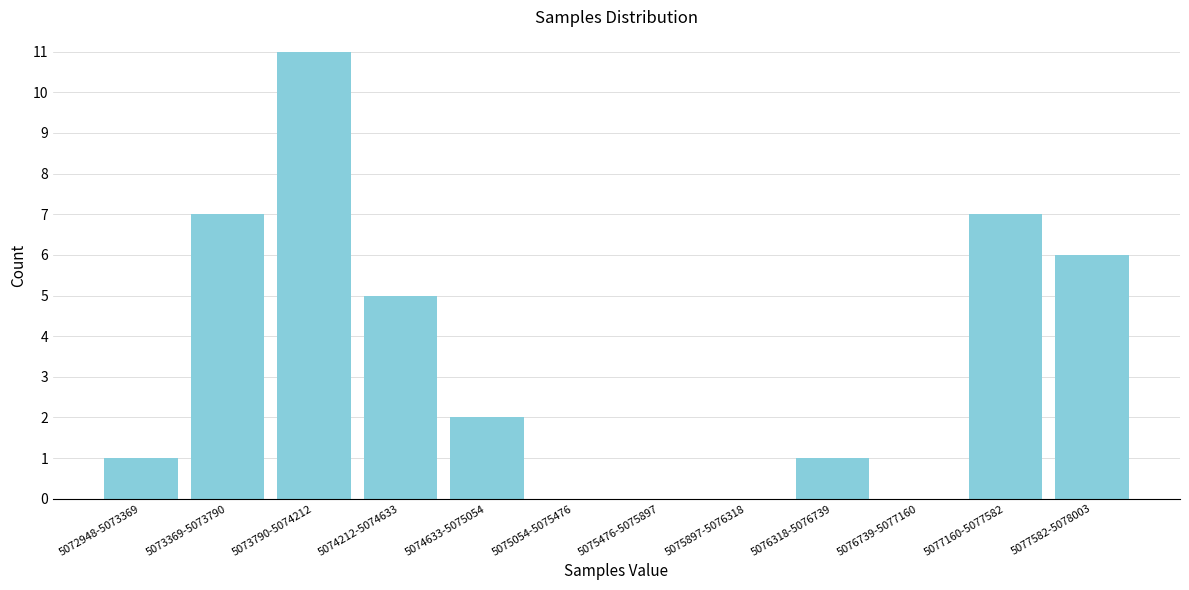

Reading right to left, what are all the values shown in this chart?

5077582-5078003=6	5077160-5077582=7	5076739-5077160=0	5076318-5076739=1	5075897-5076318=0	5075476-5075897=0	5075054-5075476=0	5074633-5075054=2	5074212-5074633=5	5073790-5074212=11	5073369-5073790=7	5072948-5073369=1